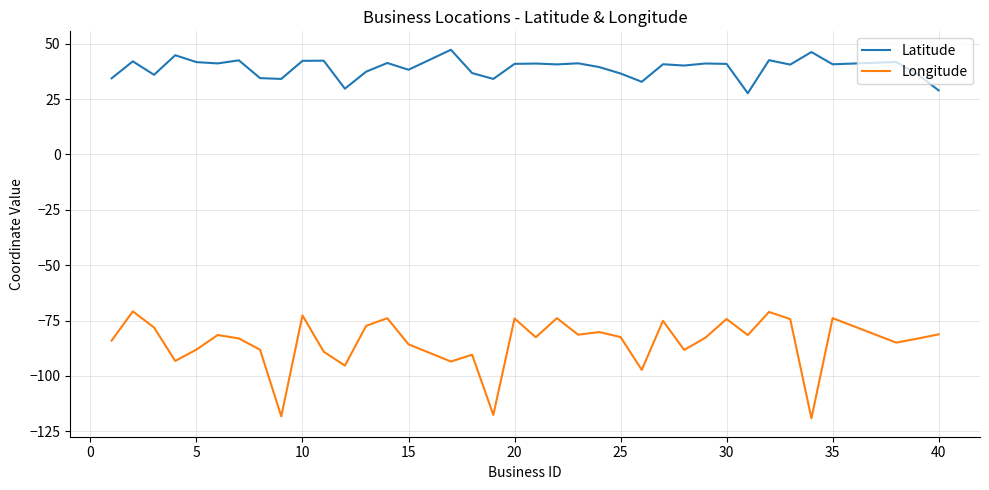

Which series has the largest range (max minus min)?

Longitude